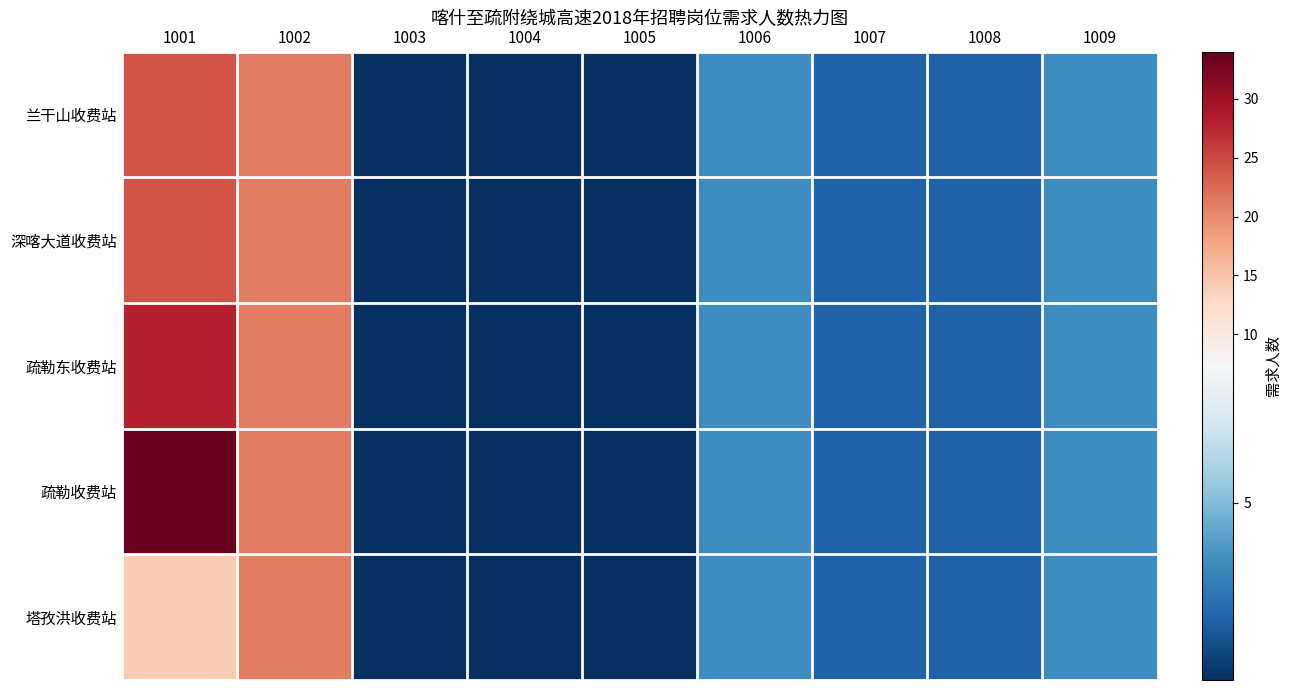

Which series has the largest range (max minus min)?

疏勒收费站